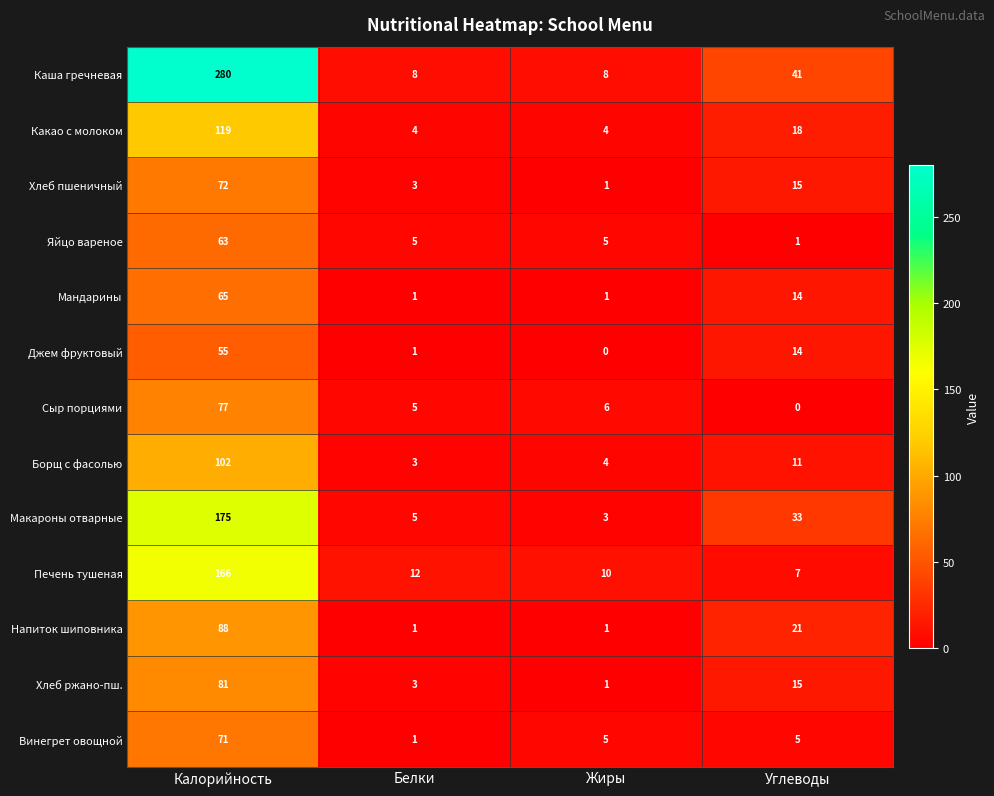

Count the number of data series in this chart.

13